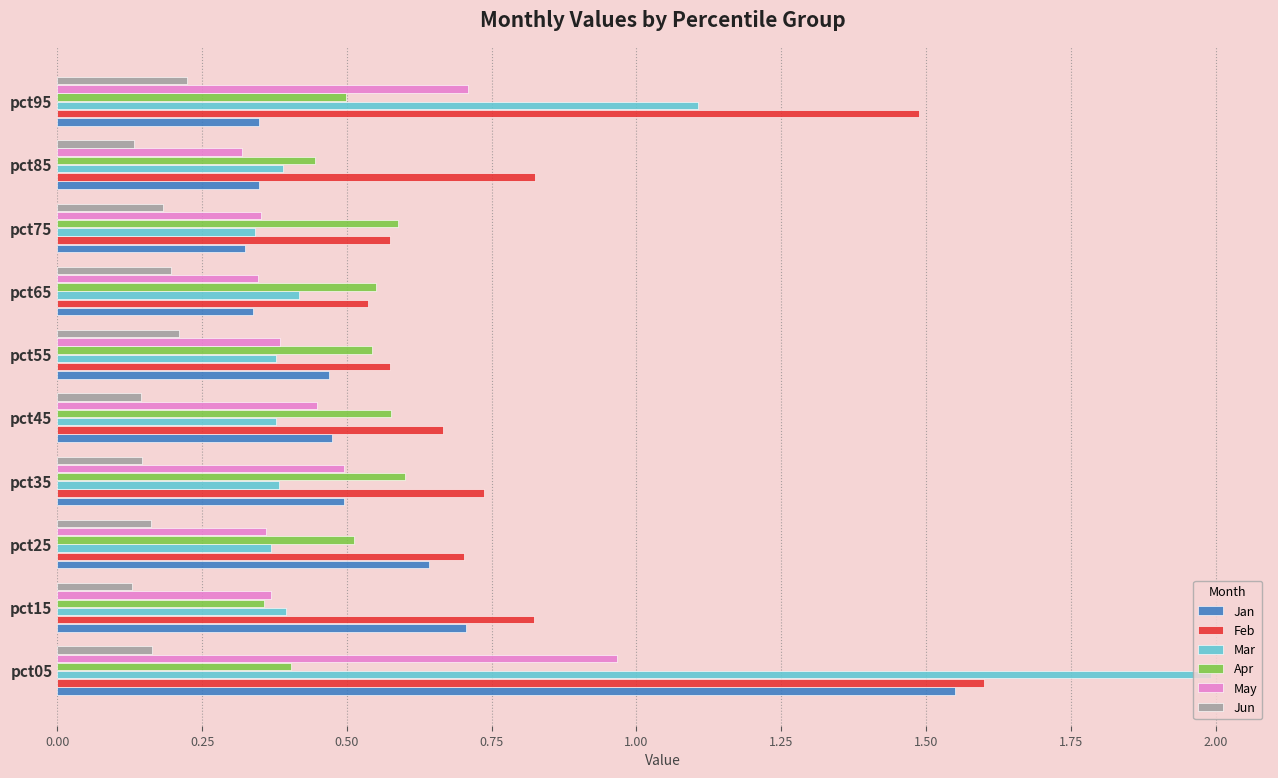

What is the sum of all May values?

4.7